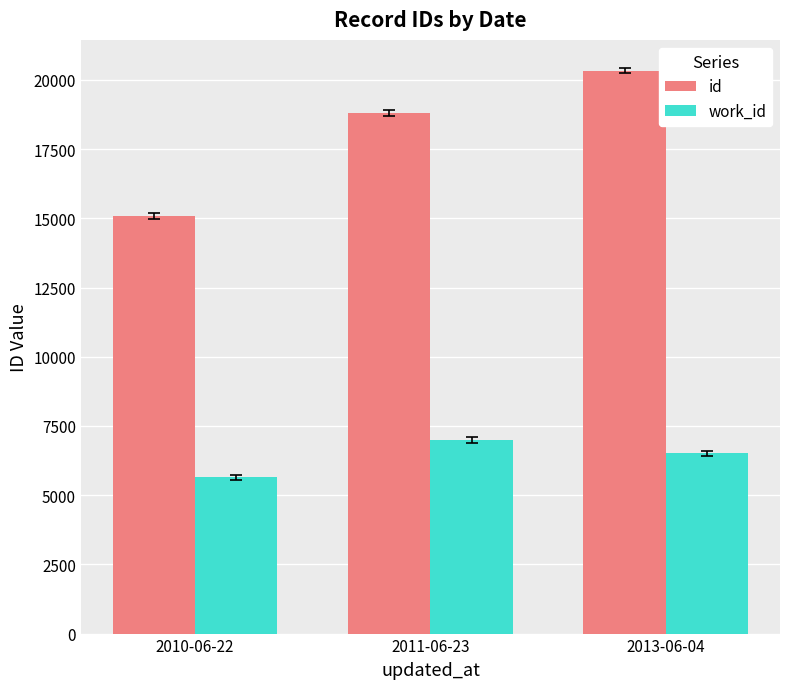

What position from the left is 2011-06-23?

2